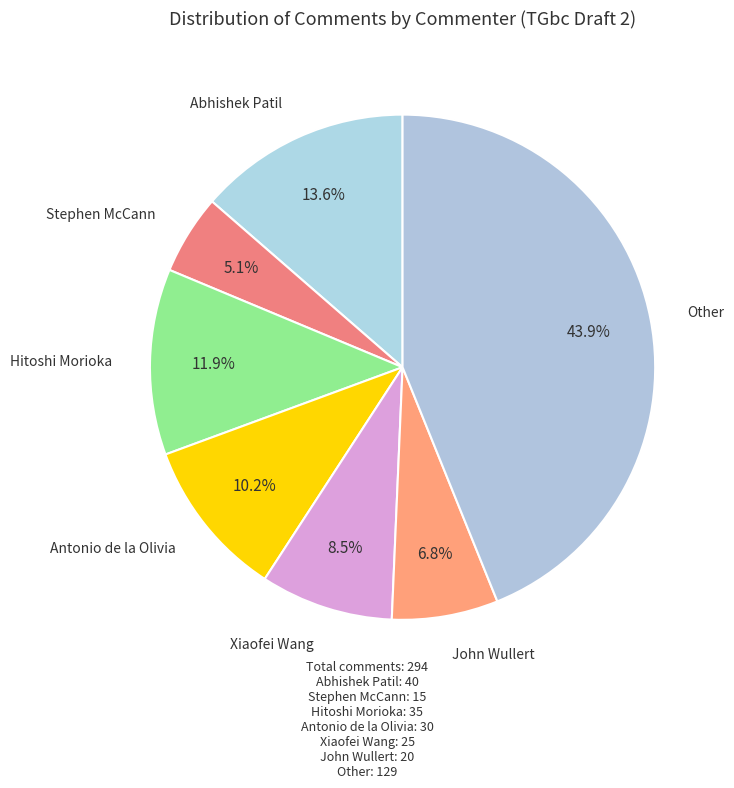

Does any single category account for the majority?

No